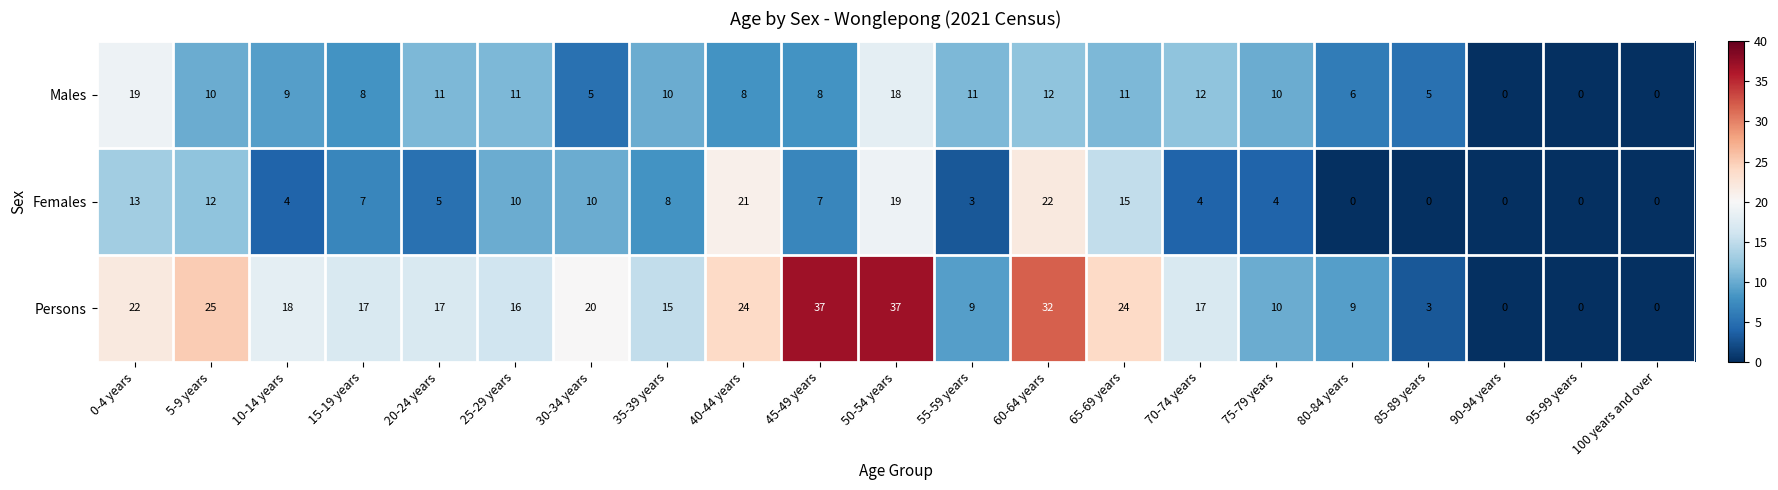

At 40-44 years, list the series in order from largest to smallest.

Persons, Females, Males